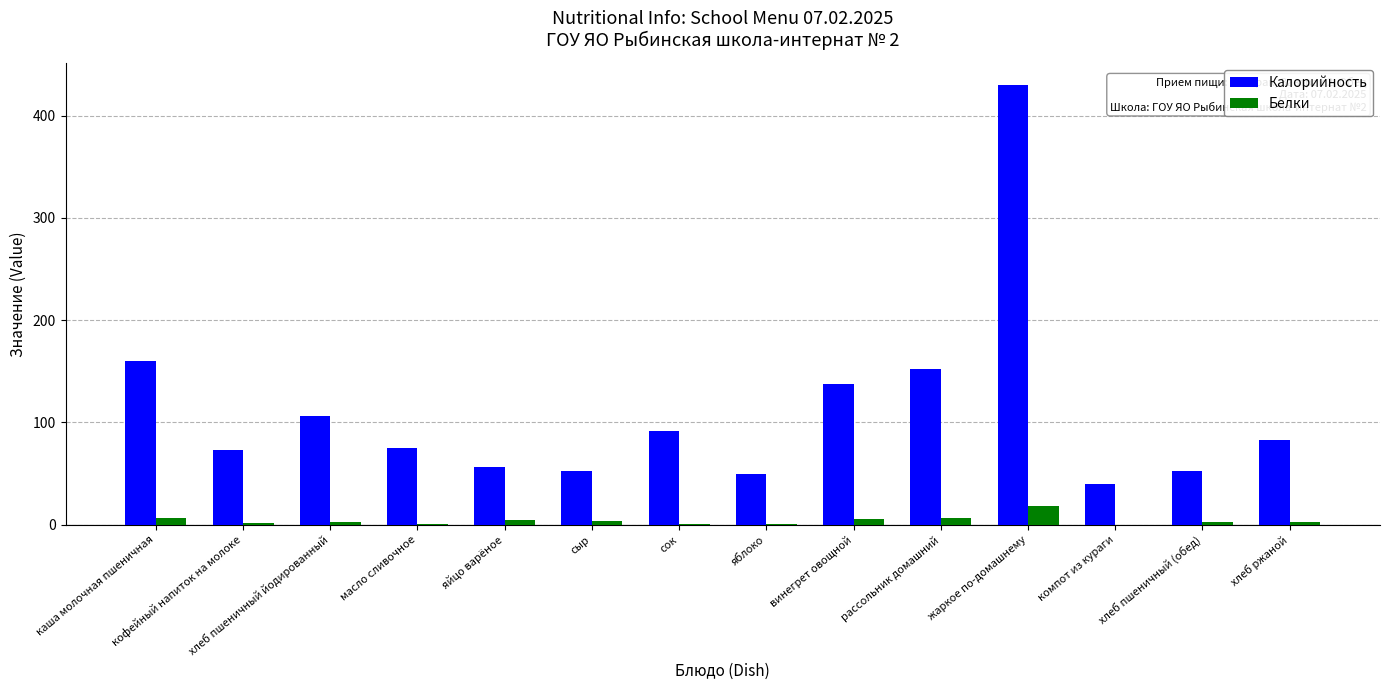

Between сыр and рассольник домашний, which series saw the biggest shift?

Калорийность